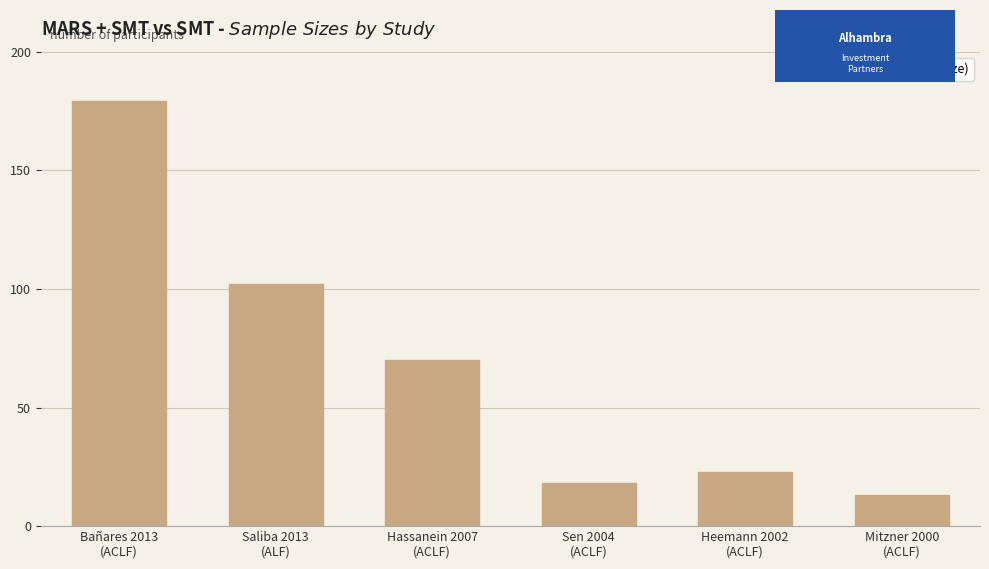

What is the difference between the second highest and second lowest values?

84